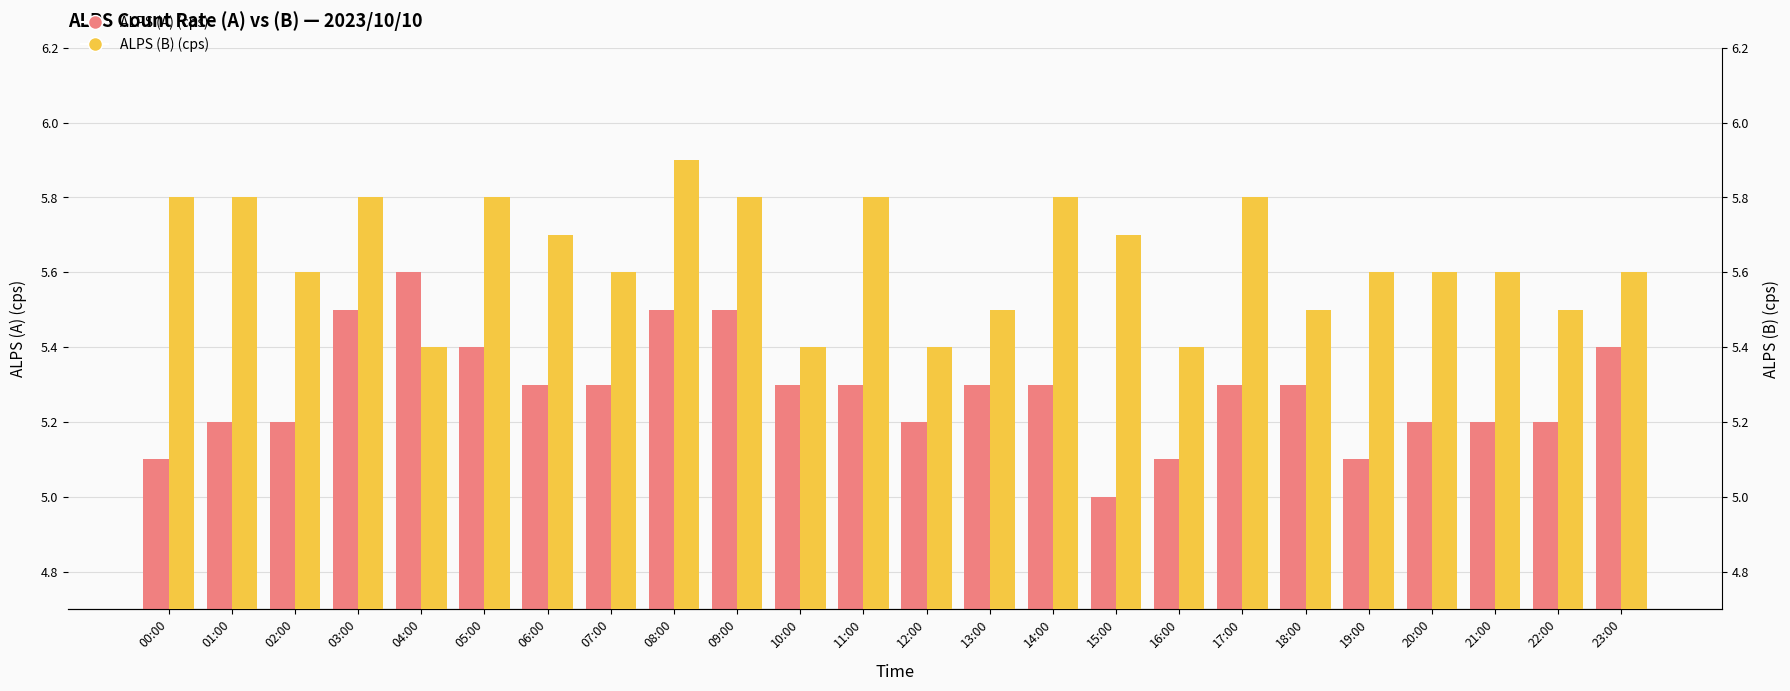

At which category does the chart reach its peak across all series?

08:00